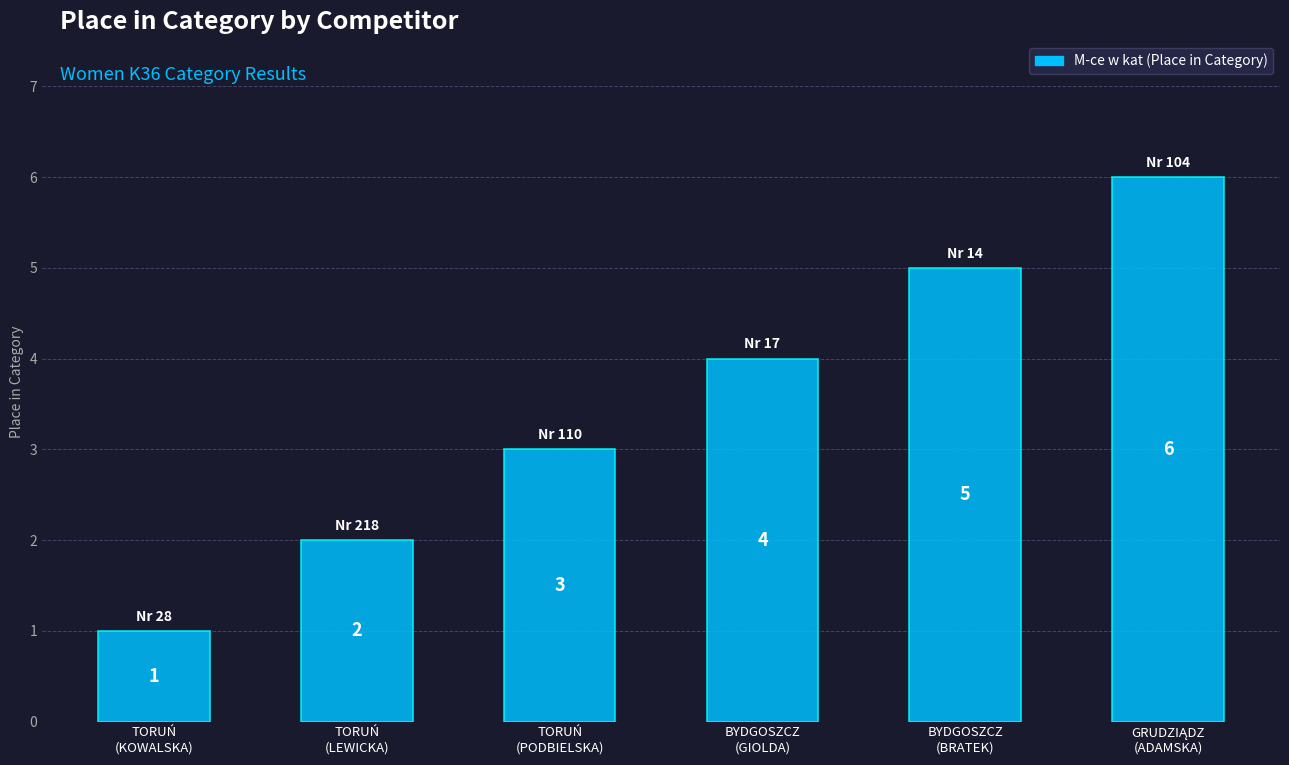

Which label corresponds to the smallest value in the chart?

TORUŃ
(KOWALSKA)